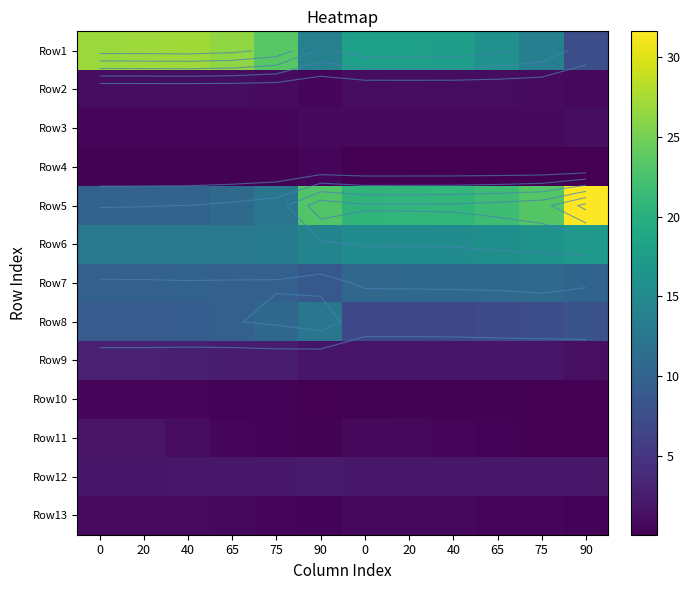

What is the difference between the maximum and minimum values in the Row7 series?

2.2